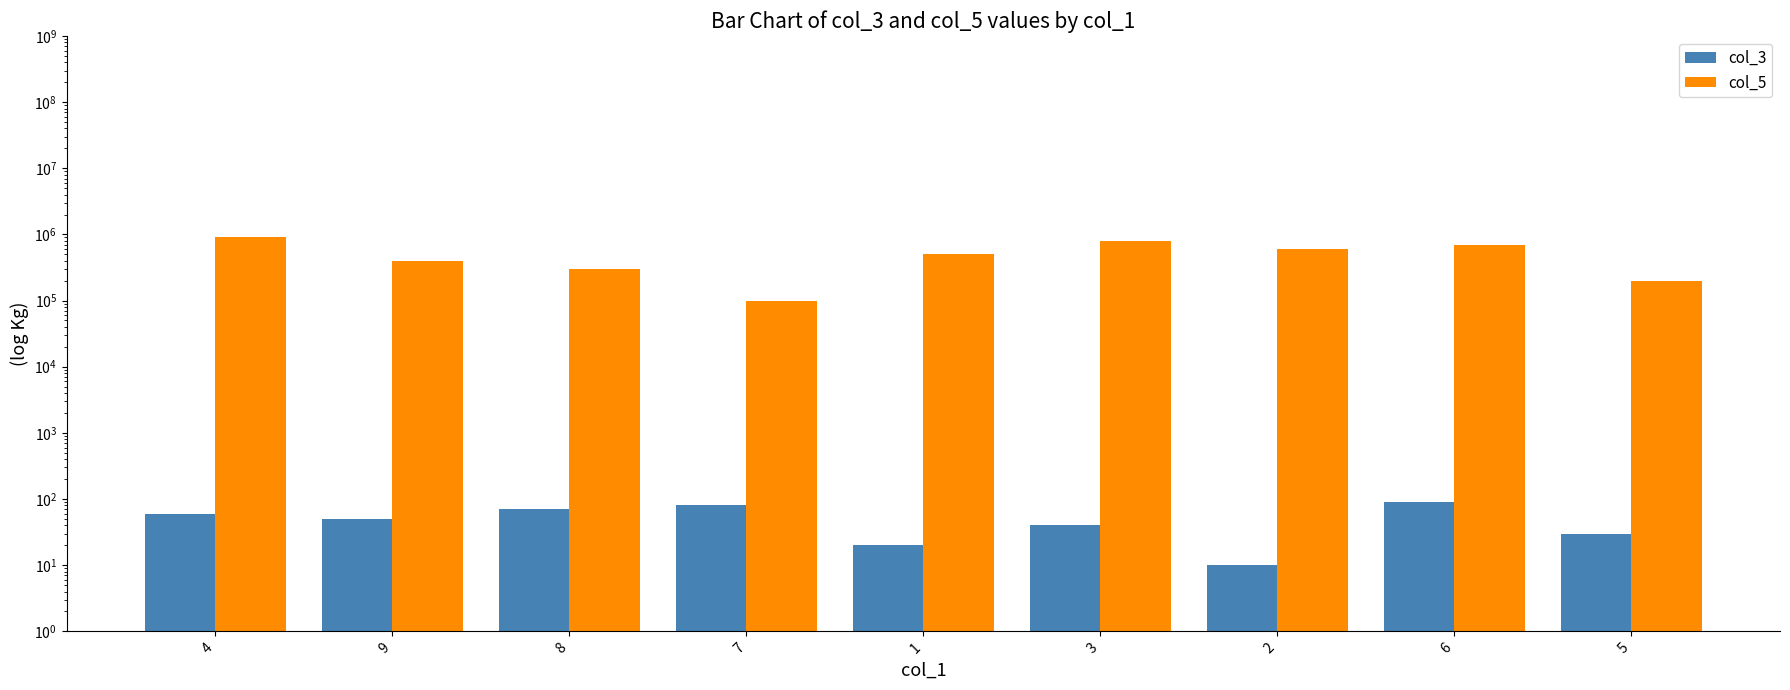

What is the label of the 8th bar from the right?

9